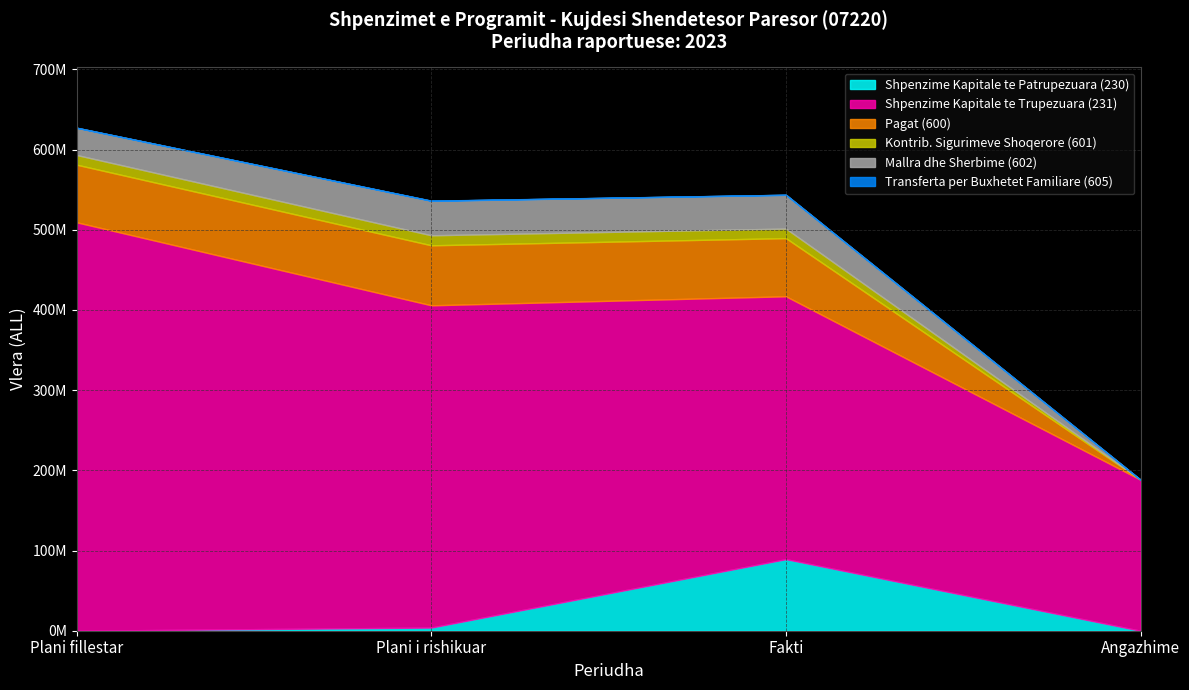

Is it true that Shpenzime Kapitale te Patrupezuara (230) equals 0.0 at Angazhime?

True